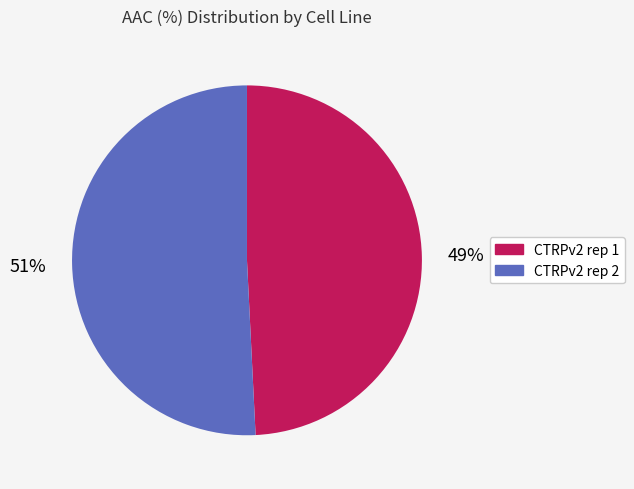

True or false: CTRPv2 rep 2 accounts for 59% of the total.

False